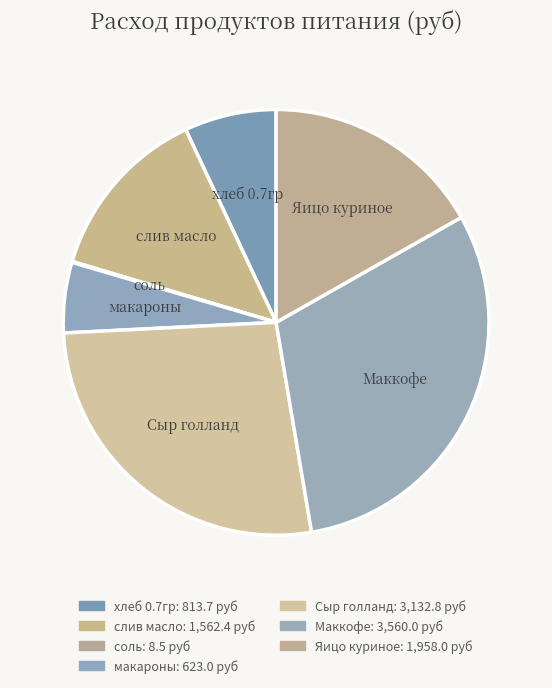

Which slice is the smallest?

соль